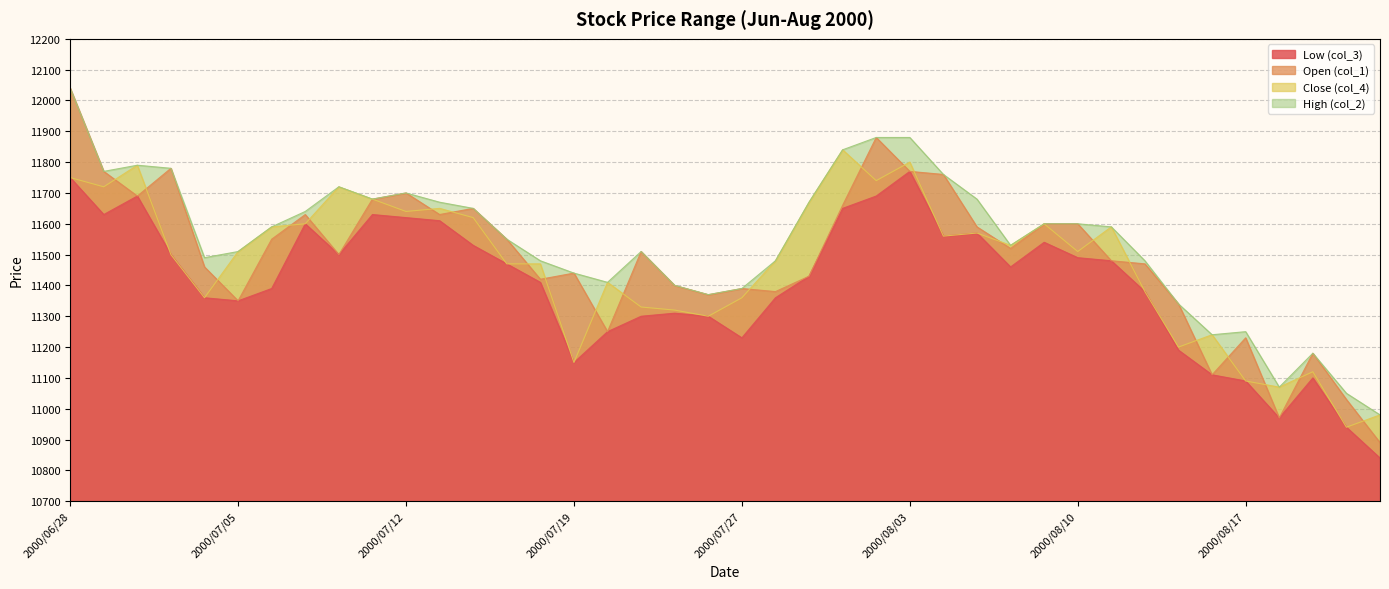

What is the total value across all series at 2000/07/04?

45670